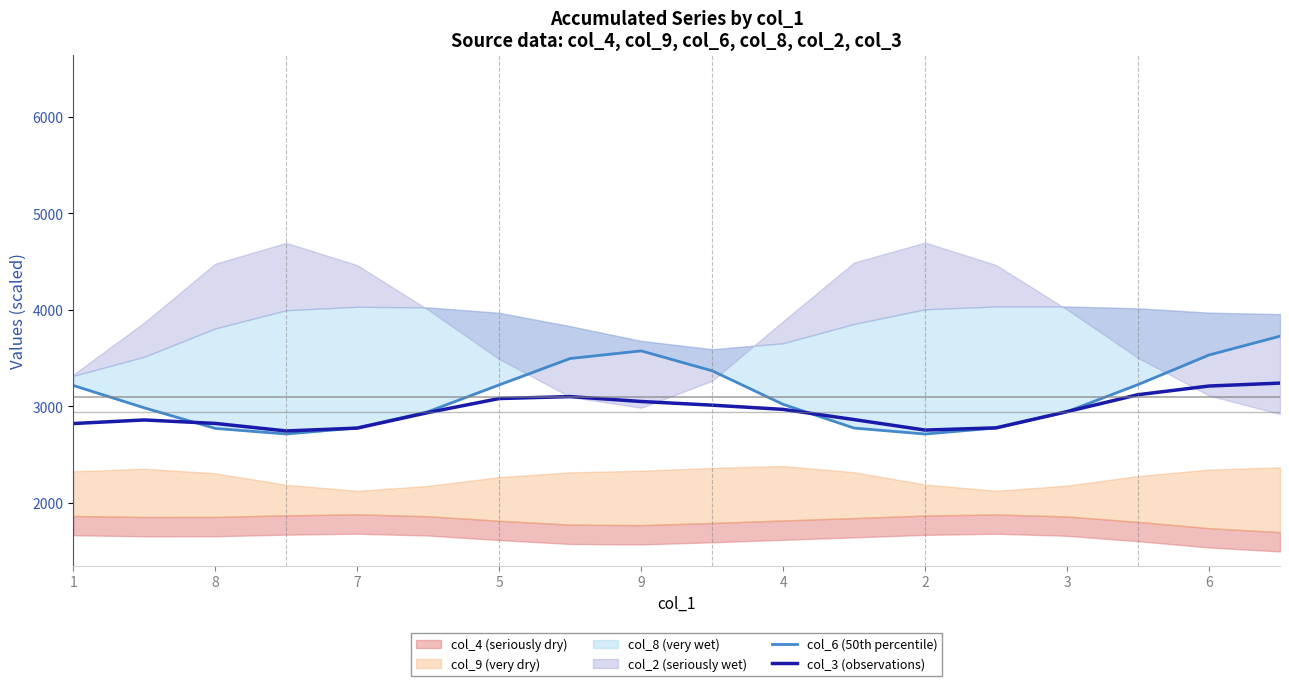

What is the value of the col_3 (observations) point at the 8th from the left?

3102.0